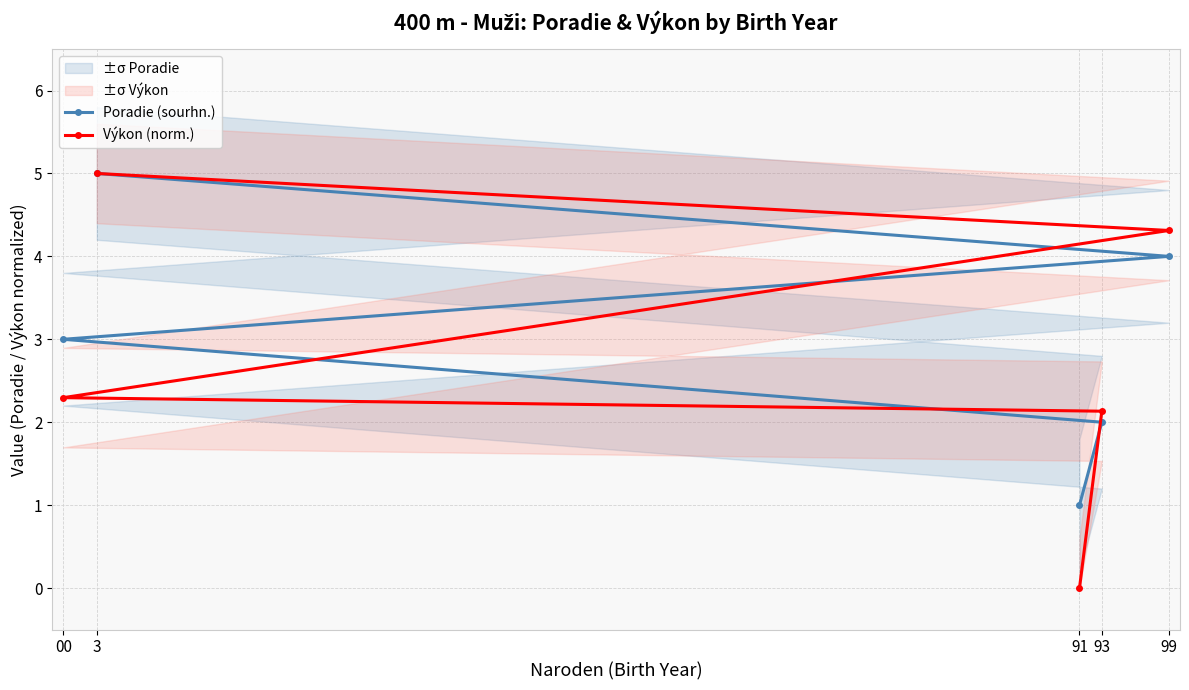

Which series has the largest range (max minus min)?

Výkon (norm.)